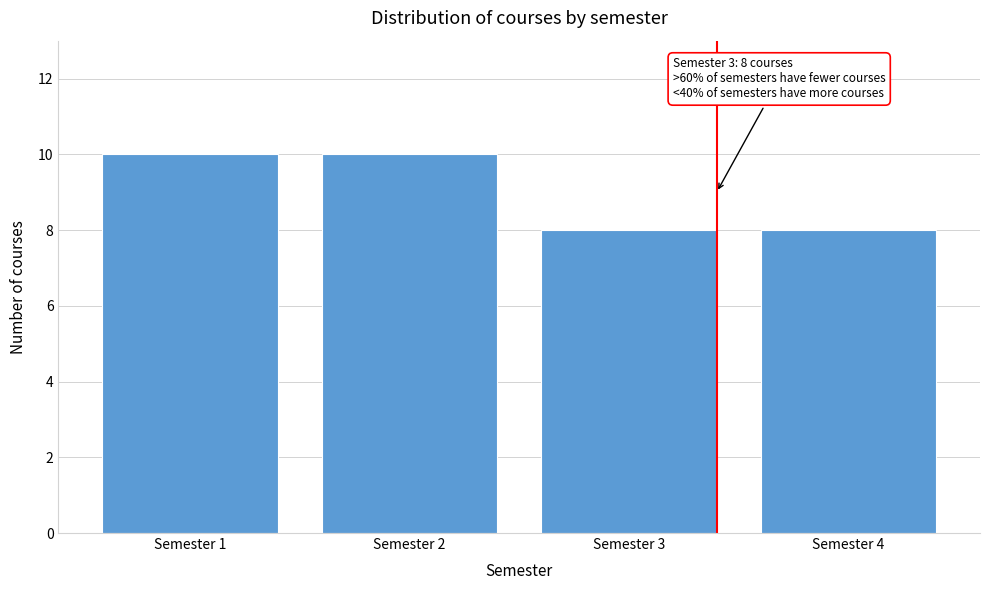

Reading right to left, list all the values displayed in this chart.

8	8	10	10